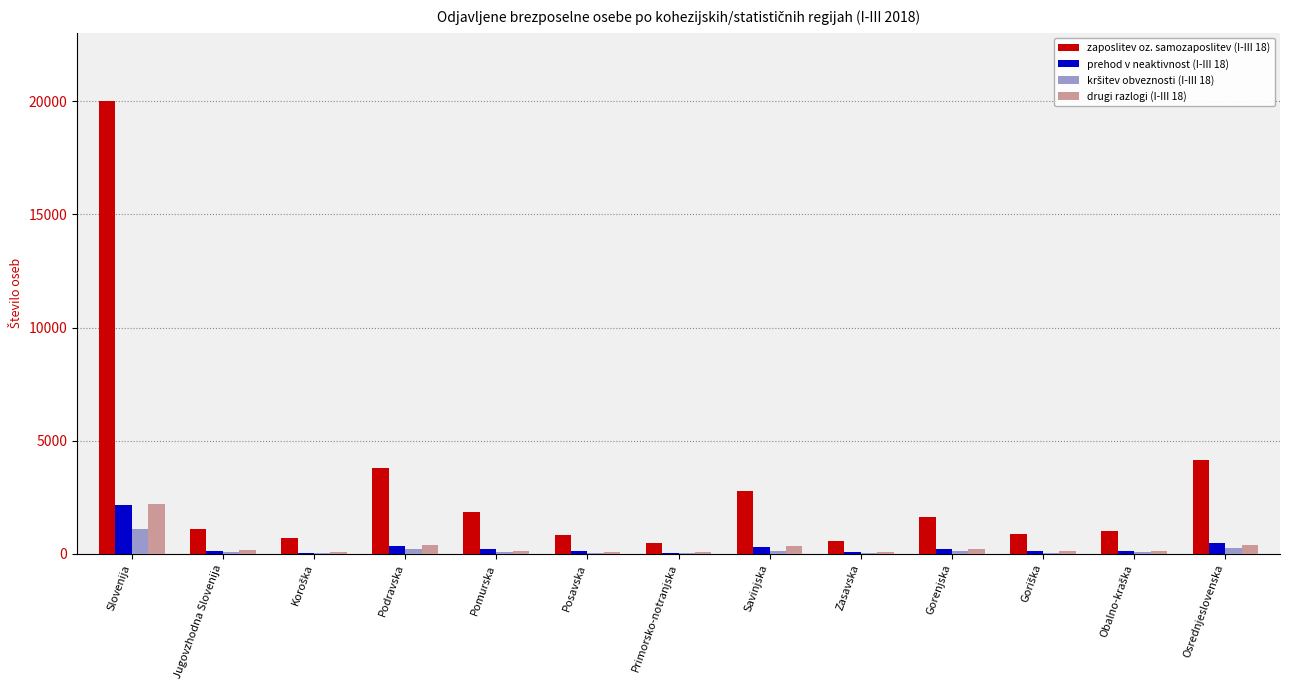

True or false: zaposlitev oz. samozaposlitev (I-III 18) has a value of 4524 at Slovenija.

False